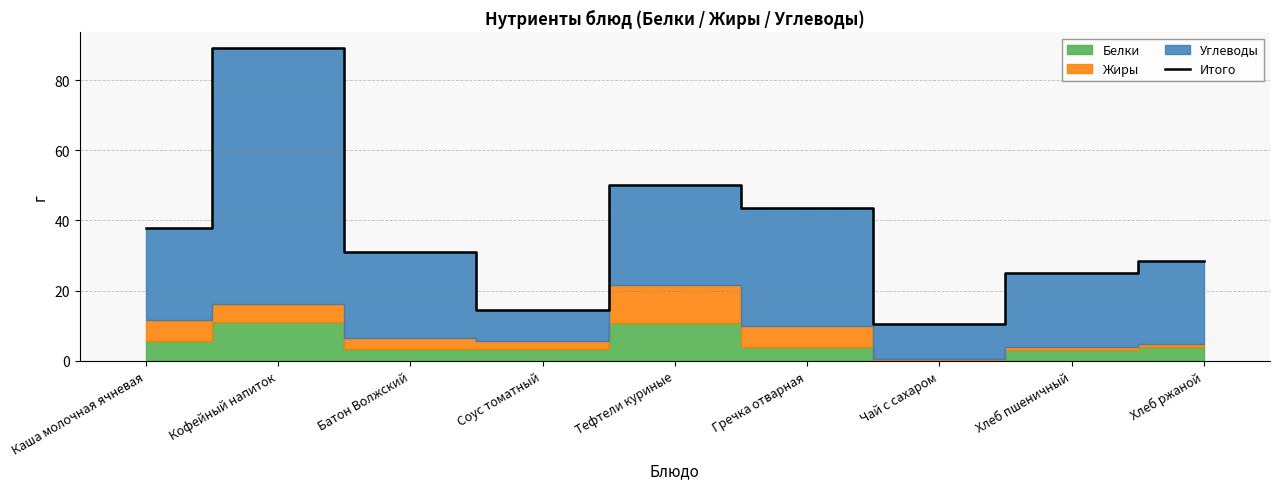

What value does the data have at Соус томатный?

14.6